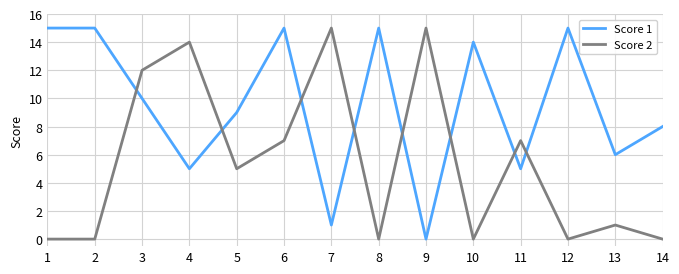

What is the difference between the maximum and minimum values in the Score 2 series?

15